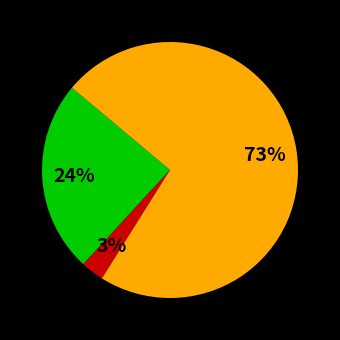

To the nearest percent, what is the difference between the largest and smallest slice percentages?

70%